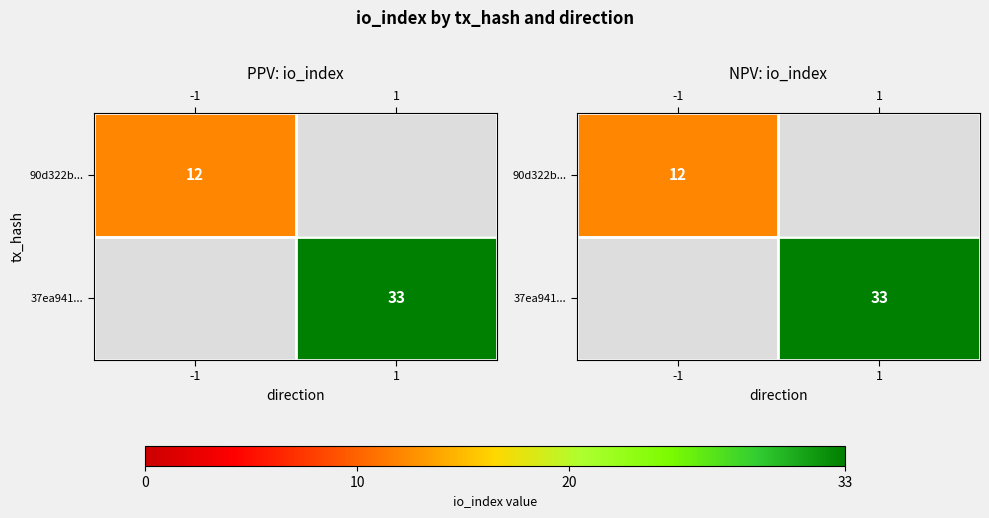

How many values in 90d322b... are above zero?

1